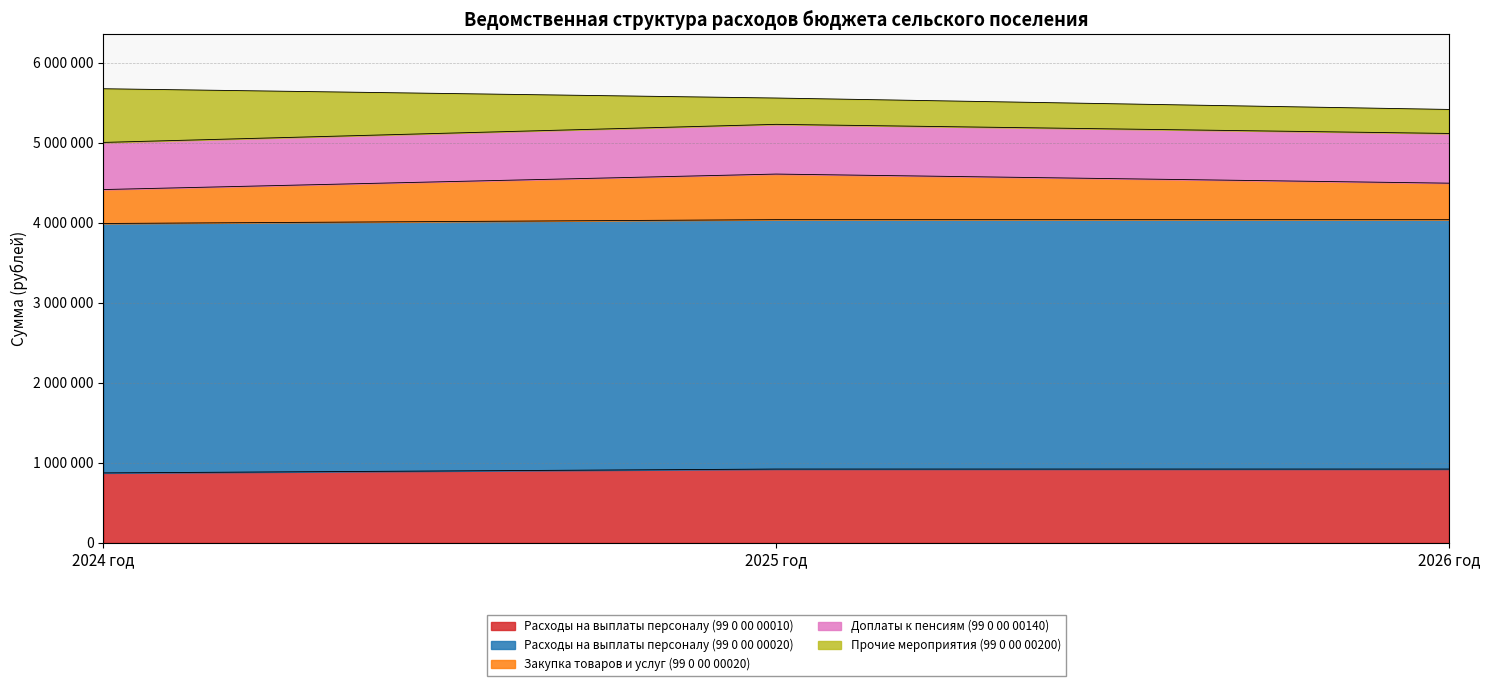

How many data points does each series have?

3